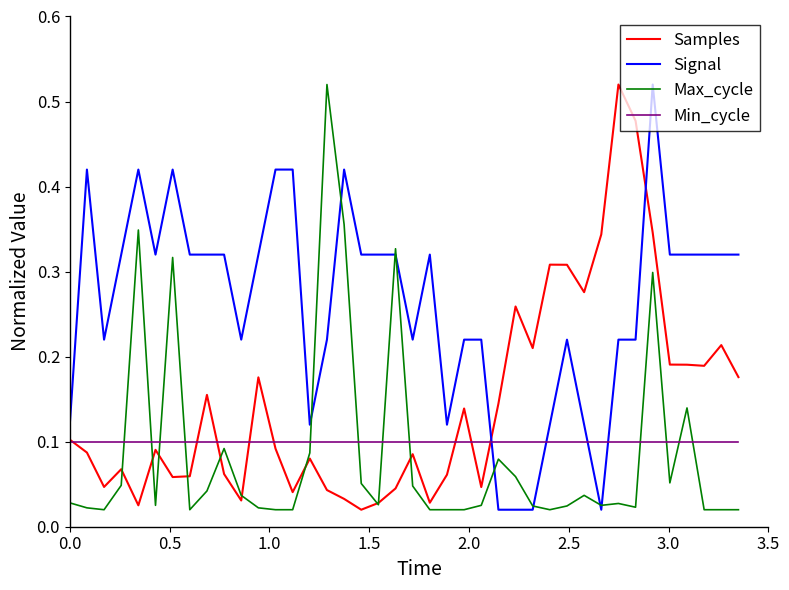

At how many categories does at least one series exceed 0?

40